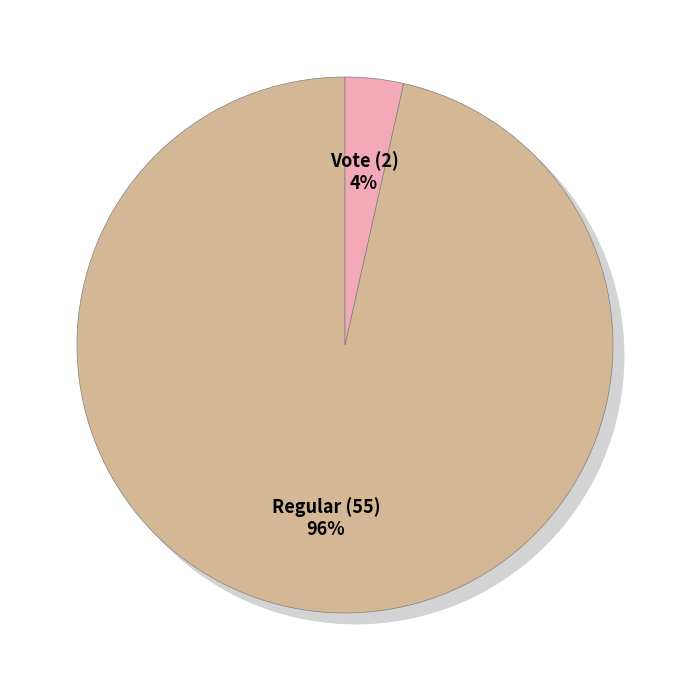

What is the change in value from Regular (55) to Vote (2)?

-53